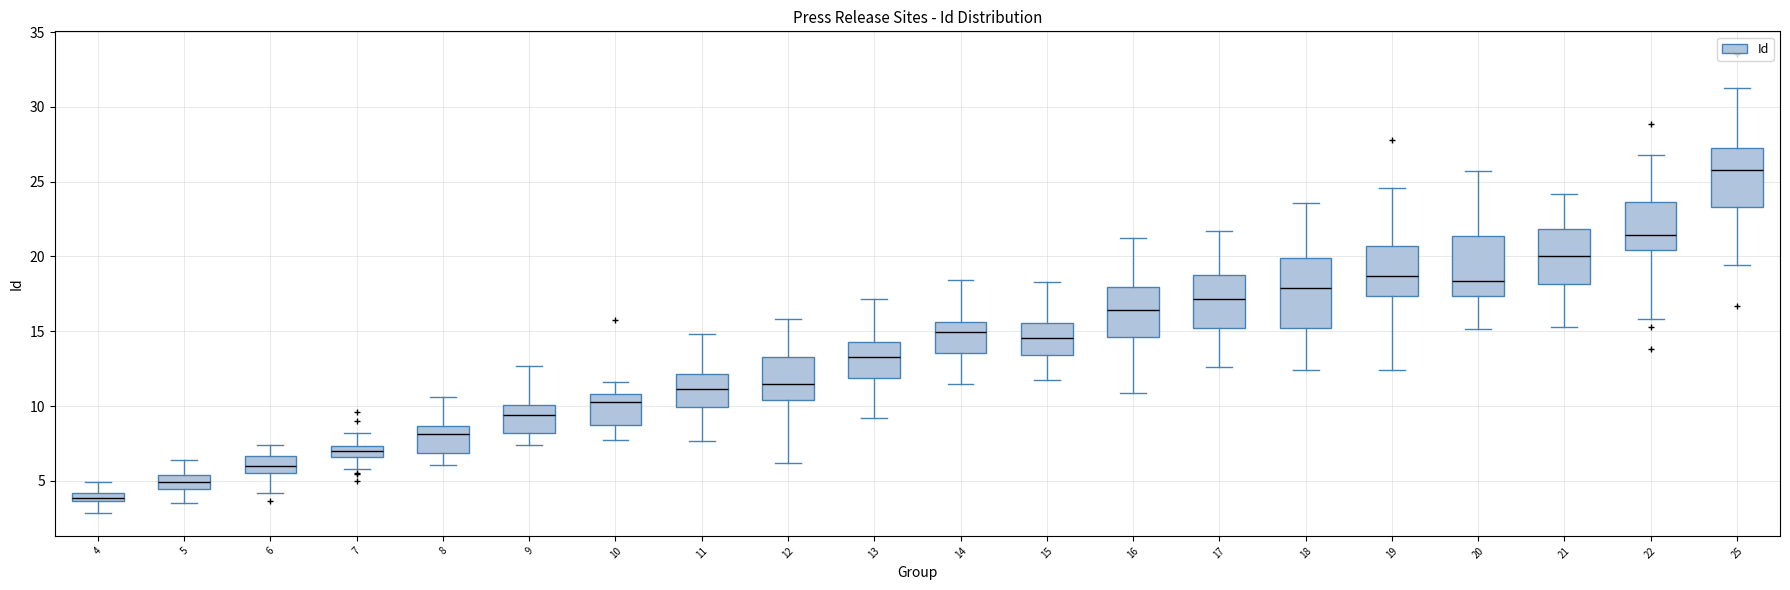

Which box's median line is the highest?

25